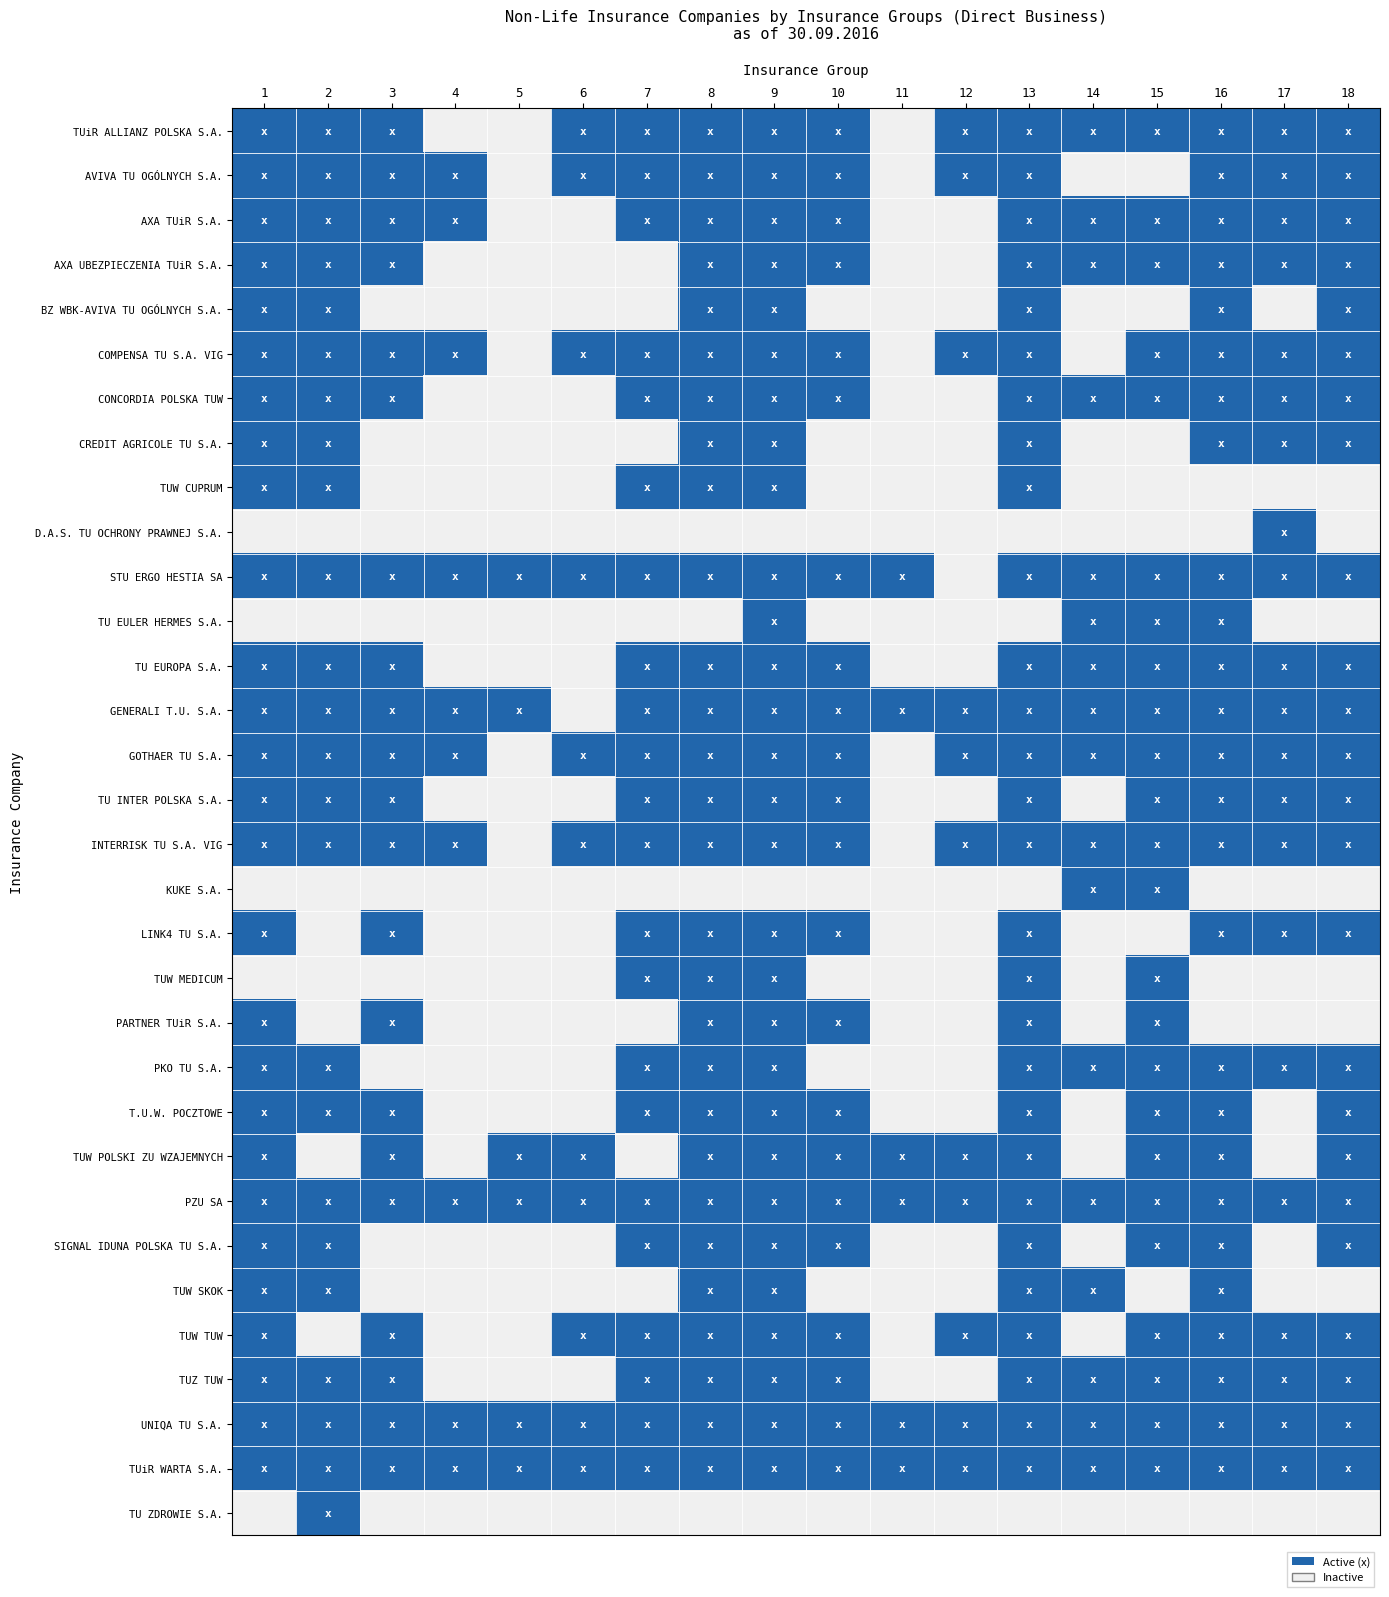

Reading left to right, what are all the values shown in this chart?

TUiR ALLIANZ POLSKA S.A.: 1=1	2=1	3=1	4=0	5=0	6=1	7=1	8=1	9=1	10=1	11=0	12=1	13=1	14=1	15=1	16=1	17=1	18=1
AVIVA TU OGÓLNYCH S.A.: 1=1	2=1	3=1	4=1	5=0	6=1	7=1	8=1	9=1	10=1	11=0	12=1	13=1	14=0	15=0	16=1	17=1	18=1
AXA TUiR S.A.: 1=1	2=1	3=1	4=1	5=0	6=0	7=1	8=1	9=1	10=1	11=0	12=0	13=1	14=1	15=1	16=1	17=1	18=1
AXA UBEZPIECZENIA TUiR S.A.: 1=1	2=1	3=1	4=0	5=0	6=0	7=0	8=1	9=1	10=1	11=0	12=0	13=1	14=1	15=1	16=1	17=1	18=1
BZ WBK-AVIVA TU OGÓLNYCH S.A.: 1=1	2=1	3=0	4=0	5=0	6=0	7=0	8=1	9=1	10=0	11=0	12=0	13=1	14=0	15=0	16=1	17=0	18=1
COMPENSA TU S.A. VIG: 1=1	2=1	3=1	4=1	5=0	6=1	7=1	8=1	9=1	10=1	11=0	12=1	13=1	14=0	15=1	16=1	17=1	18=1
CONCORDIA POLSKA TUW: 1=1	2=1	3=1	4=0	5=0	6=0	7=1	8=1	9=1	10=1	11=0	12=0	13=1	14=1	15=1	16=1	17=1	18=1
CREDIT AGRICOLE TU S.A.: 1=1	2=1	3=0	4=0	5=0	6=0	7=0	8=1	9=1	10=0	11=0	12=0	13=1	14=0	15=0	16=1	17=1	18=1
TUW CUPRUM: 1=1	2=1	3=0	4=0	5=0	6=0	7=1	8=1	9=1	10=0	11=0	12=0	13=1	14=0	15=0	16=0	17=0	18=0
D.A.S. TU OCHRONY PRAWNEJ S.A.: 1=0	2=0	3=0	4=0	5=0	6=0	7=0	8=0	9=0	10=0	11=0	12=0	13=0	14=0	15=0	16=0	17=1	18=0
STU ERGO HESTIA SA: 1=1	2=1	3=1	4=1	5=1	6=1	7=1	8=1	9=1	10=1	11=1	12=0	13=1	14=1	15=1	16=1	17=1	18=1
TU EULER HERMES S.A.: 1=0	2=0	3=0	4=0	5=0	6=0	7=0	8=0	9=1	10=0	11=0	12=0	13=0	14=1	15=1	16=1	17=0	18=0
TU EUROPA S.A.: 1=1	2=1	3=1	4=0	5=0	6=0	7=1	8=1	9=1	10=1	11=0	12=0	13=1	14=1	15=1	16=1	17=1	18=1
GENERALI T.U. S.A.: 1=1	2=1	3=1	4=1	5=1	6=0	7=1	8=1	9=1	10=1	11=1	12=1	13=1	14=1	15=1	16=1	17=1	18=1
GOTHAER TU S.A.: 1=1	2=1	3=1	4=1	5=0	6=1	7=1	8=1	9=1	10=1	11=0	12=1	13=1	14=1	15=1	16=1	17=1	18=1
TU INTER POLSKA S.A.: 1=1	2=1	3=1	4=0	5=0	6=0	7=1	8=1	9=1	10=1	11=0	12=0	13=1	14=0	15=1	16=1	17=1	18=1
INTERRISK TU S.A. VIG: 1=1	2=1	3=1	4=1	5=0	6=1	7=1	8=1	9=1	10=1	11=0	12=1	13=1	14=1	15=1	16=1	17=1	18=1
KUKE S.A.: 1=0	2=0	3=0	4=0	5=0	6=0	7=0	8=0	9=0	10=0	11=0	12=0	13=0	14=1	15=1	16=0	17=0	18=0
LINK4 TU S.A.: 1=1	2=0	3=1	4=0	5=0	6=0	7=1	8=1	9=1	10=1	11=0	12=0	13=1	14=0	15=0	16=1	17=1	18=1
TUW MEDICUM: 1=0	2=0	3=0	4=0	5=0	6=0	7=1	8=1	9=1	10=0	11=0	12=0	13=1	14=0	15=1	16=0	17=0	18=0
PARTNER TUiR S.A.: 1=1	2=0	3=1	4=0	5=0	6=0	7=0	8=1	9=1	10=1	11=0	12=0	13=1	14=0	15=1	16=0	17=0	18=0
PKO TU S.A.: 1=1	2=1	3=0	4=0	5=0	6=0	7=1	8=1	9=1	10=0	11=0	12=0	13=1	14=1	15=1	16=1	17=1	18=1
T.U.W. POCZTOWE: 1=1	2=1	3=1	4=0	5=0	6=0	7=1	8=1	9=1	10=1	11=0	12=0	13=1	14=0	15=1	16=1	17=0	18=1
TUW POLSKI ZU WZAJEMNYCH: 1=1	2=0	3=1	4=0	5=1	6=1	7=0	8=1	9=1	10=1	11=1	12=1	13=1	14=0	15=1	16=1	17=0	18=1
PZU SA: 1=1	2=1	3=1	4=1	5=1	6=1	7=1	8=1	9=1	10=1	11=1	12=1	13=1	14=1	15=1	16=1	17=1	18=1
SIGNAL IDUNA POLSKA TU S.A.: 1=1	2=1	3=0	4=0	5=0	6=0	7=1	8=1	9=1	10=1	11=0	12=0	13=1	14=0	15=1	16=1	17=0	18=1
TUW SKOK: 1=1	2=1	3=0	4=0	5=0	6=0	7=0	8=1	9=1	10=0	11=0	12=0	13=1	14=1	15=0	16=1	17=0	18=0
TUW TUW: 1=1	2=0	3=1	4=0	5=0	6=1	7=1	8=1	9=1	10=1	11=0	12=1	13=1	14=0	15=1	16=1	17=1	18=1
TUZ TUW: 1=1	2=1	3=1	4=0	5=0	6=0	7=1	8=1	9=1	10=1	11=0	12=0	13=1	14=1	15=1	16=1	17=1	18=1
UNIQA TU S.A.: 1=1	2=1	3=1	4=1	5=1	6=1	7=1	8=1	9=1	10=1	11=1	12=1	13=1	14=1	15=1	16=1	17=1	18=1
TUiR WARTA S.A.: 1=1	2=1	3=1	4=1	5=1	6=1	7=1	8=1	9=1	10=1	11=1	12=1	13=1	14=1	15=1	16=1	17=1	18=1
TU ZDROWIE S.A.: 1=0	2=1	3=0	4=0	5=0	6=0	7=0	8=0	9=0	10=0	11=0	12=0	13=0	14=0	15=0	16=0	17=0	18=0